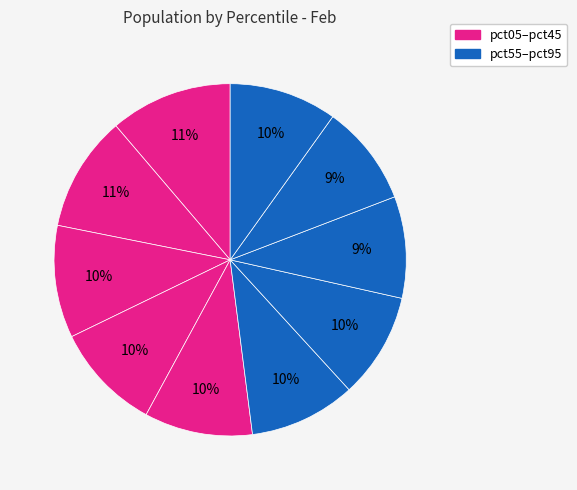

How many segments does this pie chart have?

10